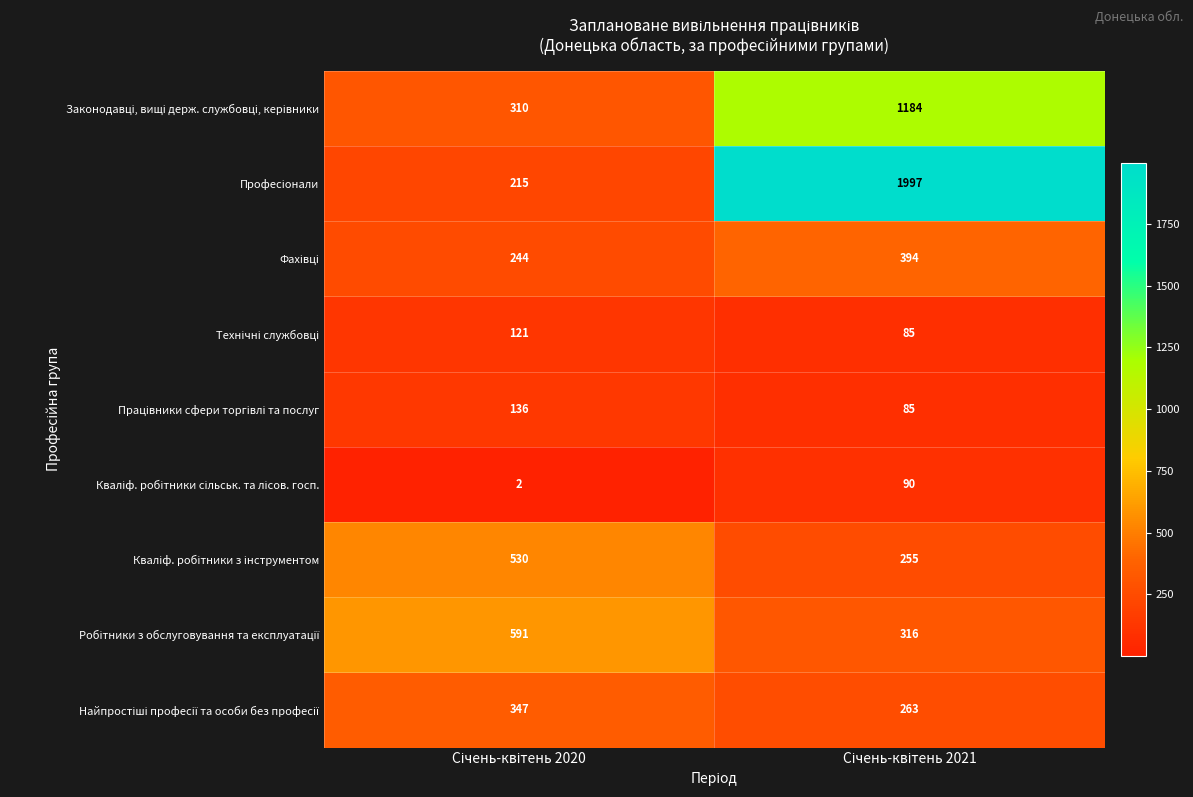

What is the greatest value displayed?

1997